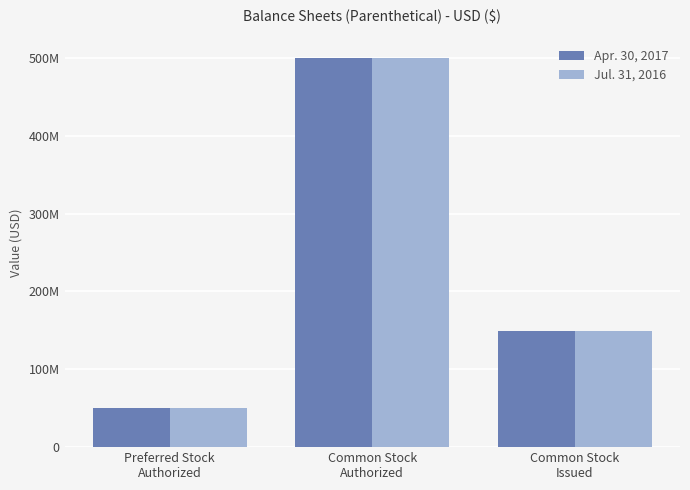

At which label is Jul. 31, 2016 closest to 275000000?

Common Stock
Issued